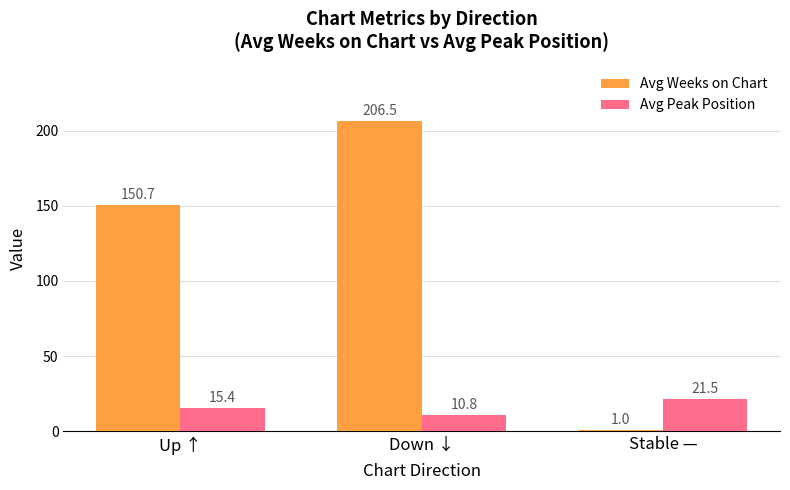

Are the bars horizontal?

No